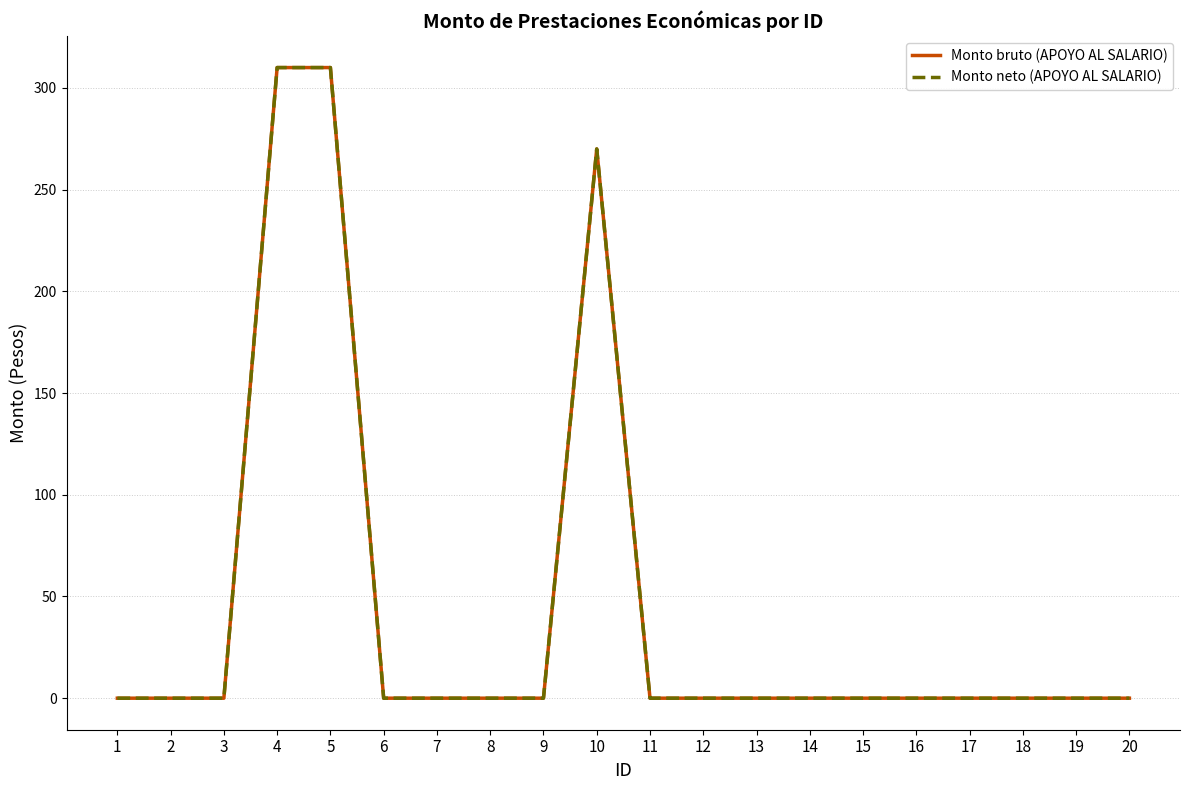

The Monto neto (APOYO AL SALARIO) series shows 199 at 5. True or false?

False